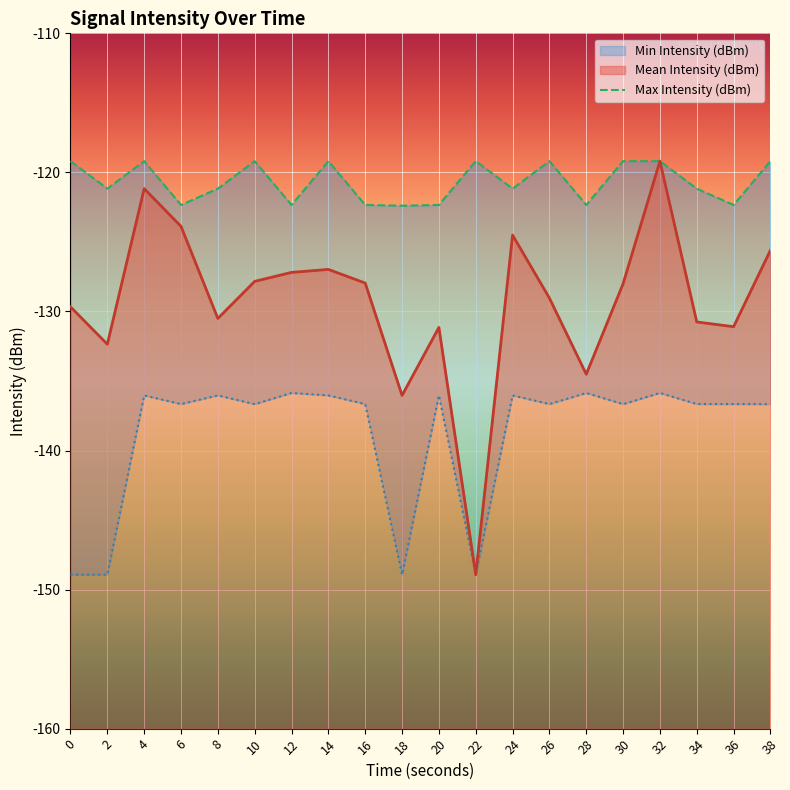

What is the value of the 19th point from the left?

-122.3